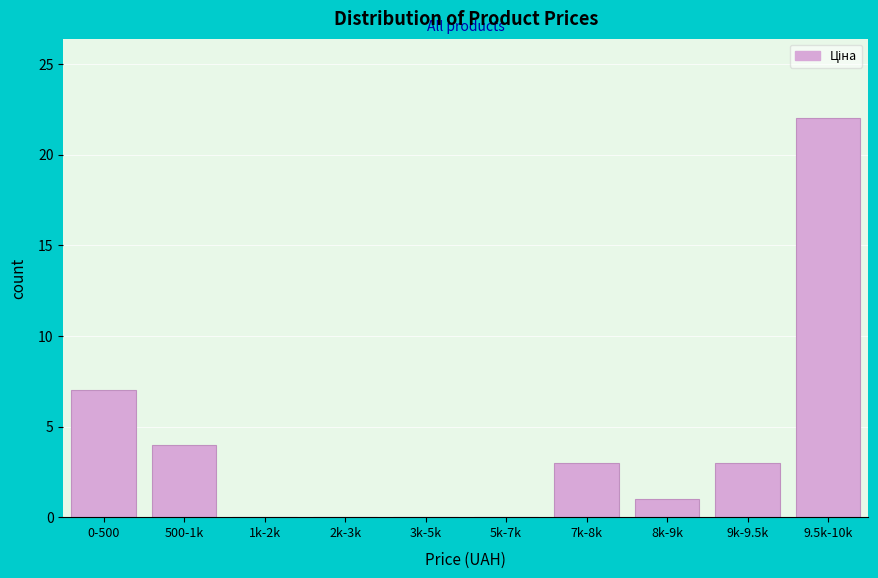

Reading right to left, what are all the values shown in this chart?

9.5k-10k=22	9k-9.5k=3	8k-9k=1	7k-8k=3	5k-7k=0	3k-5k=0	2k-3k=0	1k-2k=0	500-1k=4	0-500=7